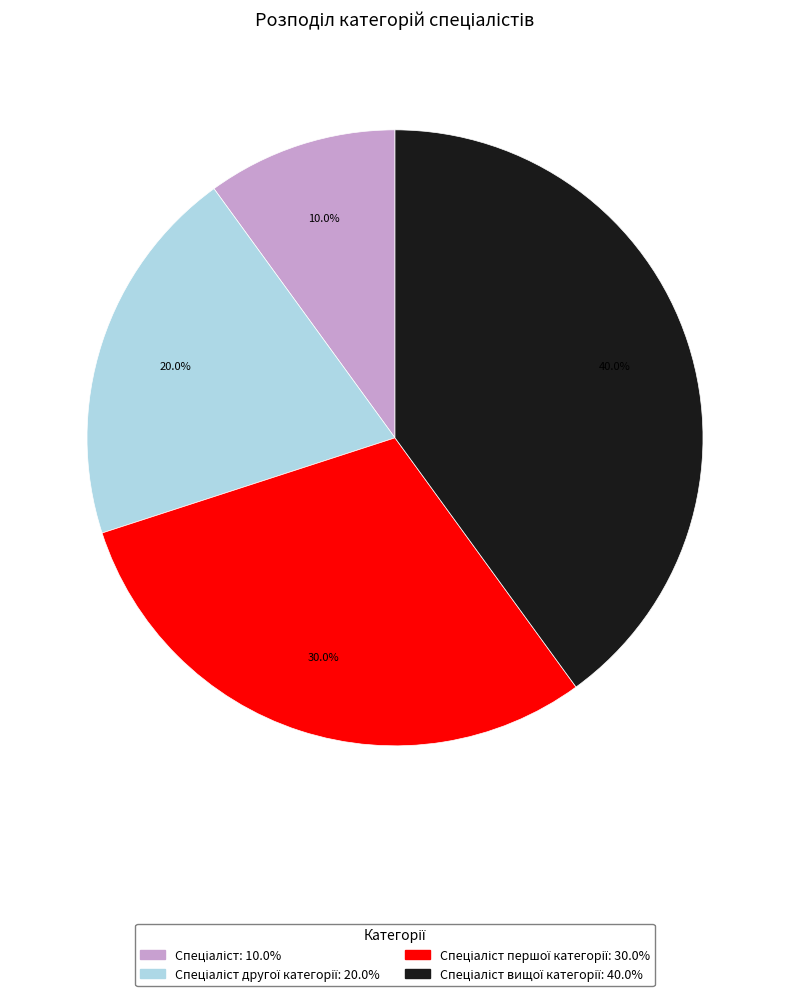

Does any single category account for the majority?

No